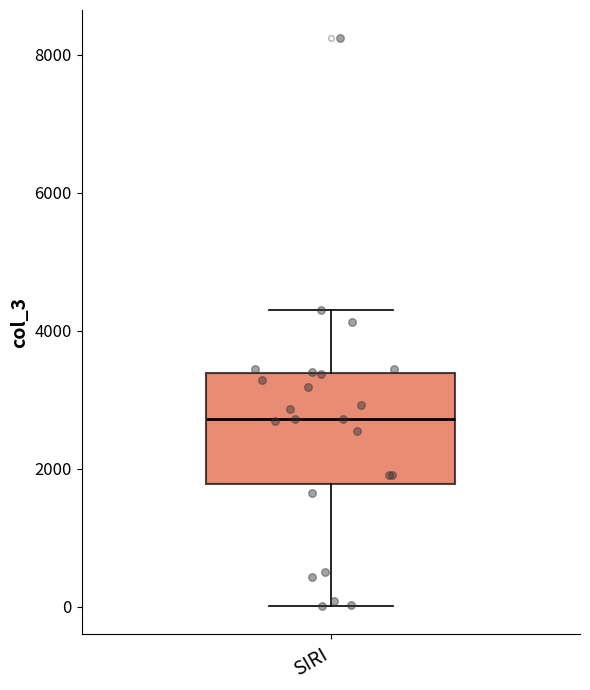

Read this box plot against the y-axis: the position of the median line, the range covered by the box, and the ends of both whiskers. The values are not printed on the chart, so give them approximately, as read against the axis.

median 2800, box 1800 to 3400, whiskers 0 to 4200